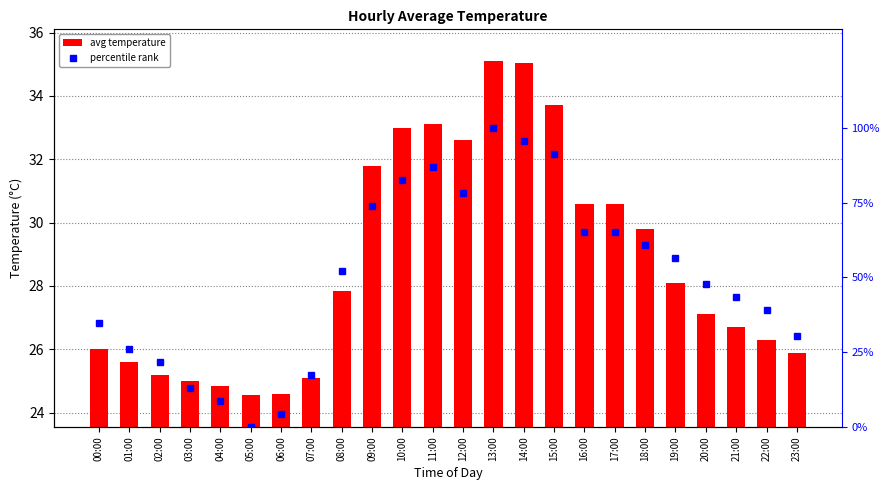

What is the difference between the maximum and minimum values in the percentile rank series?

100.0